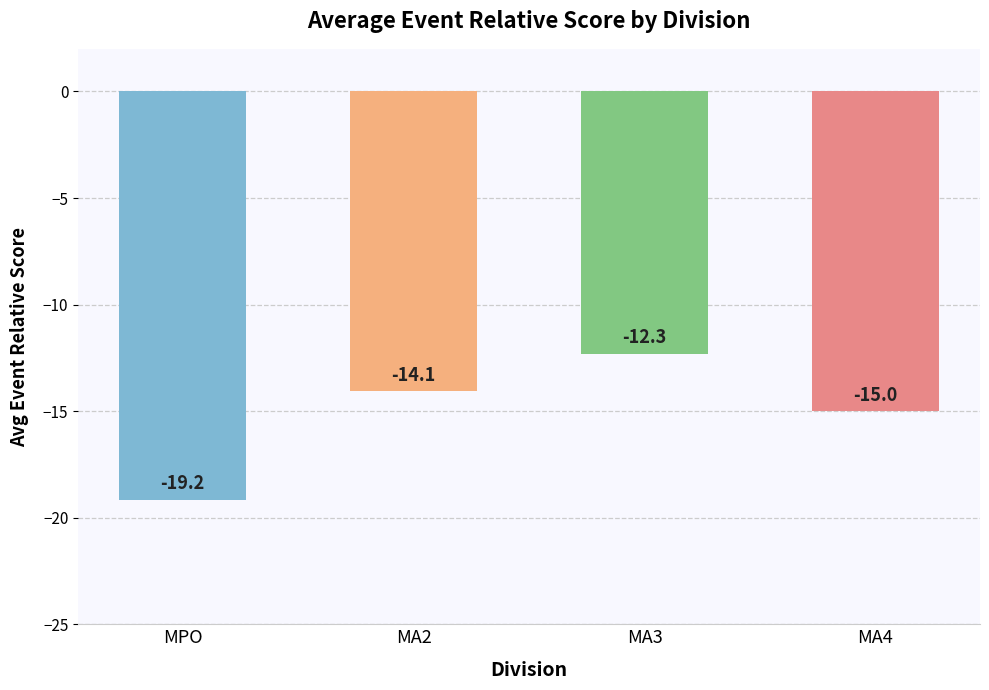

What is the value of the 1st bar from the left?

-19.2